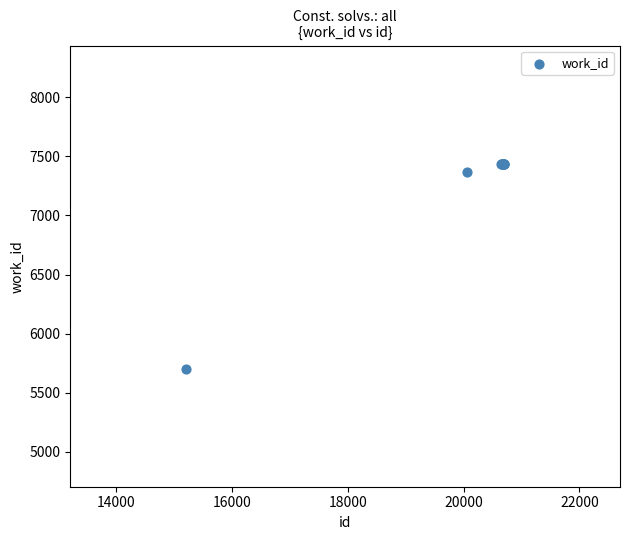

What Y value in the scatter plot is closest to 6571?

7365